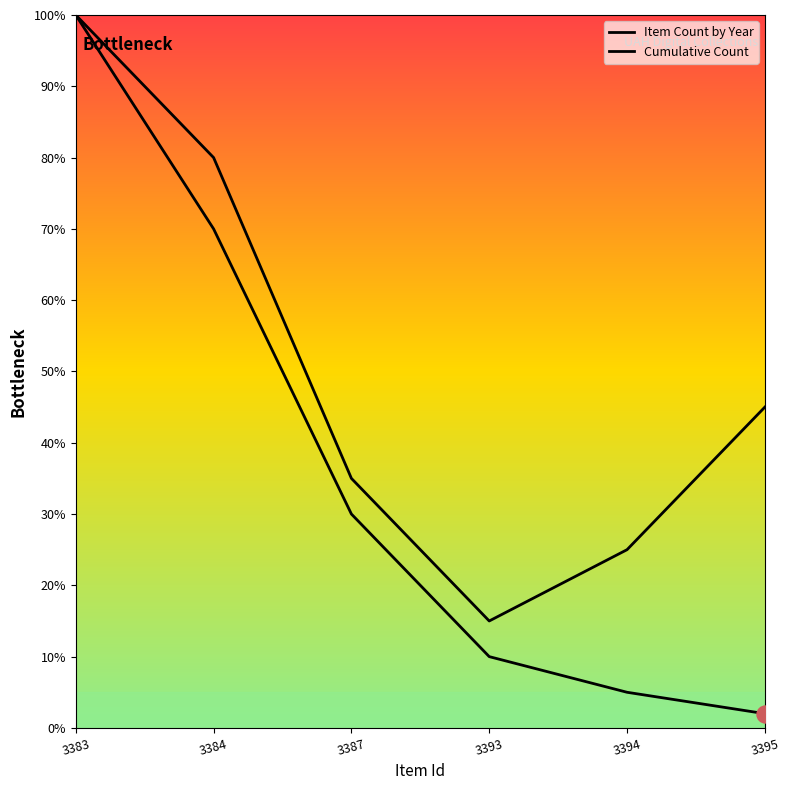

Which series reaches the maximum Y coordinate?

Item Count by Year